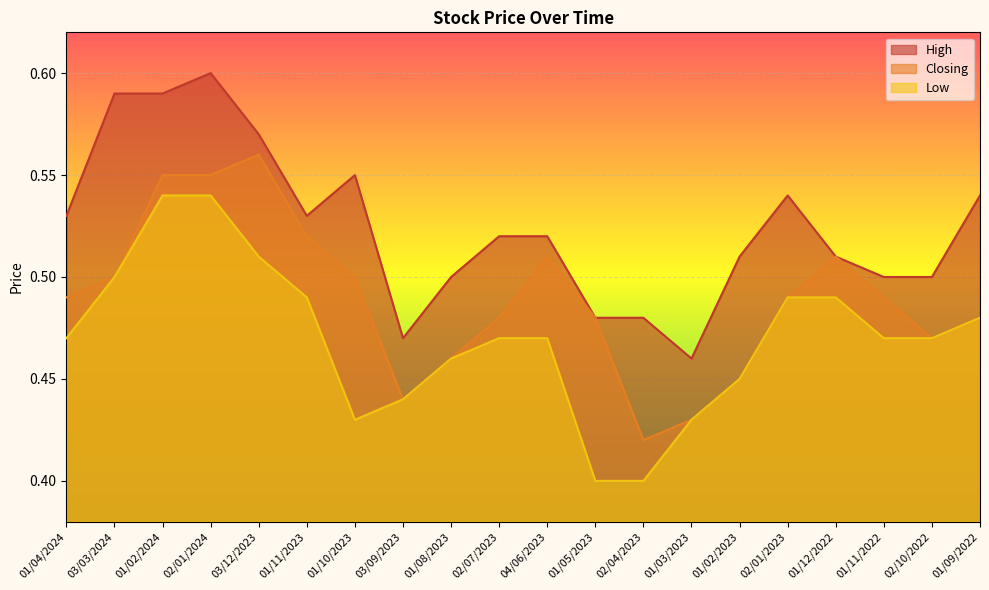

True or false: Low has more than 0 interior local peaks.

False